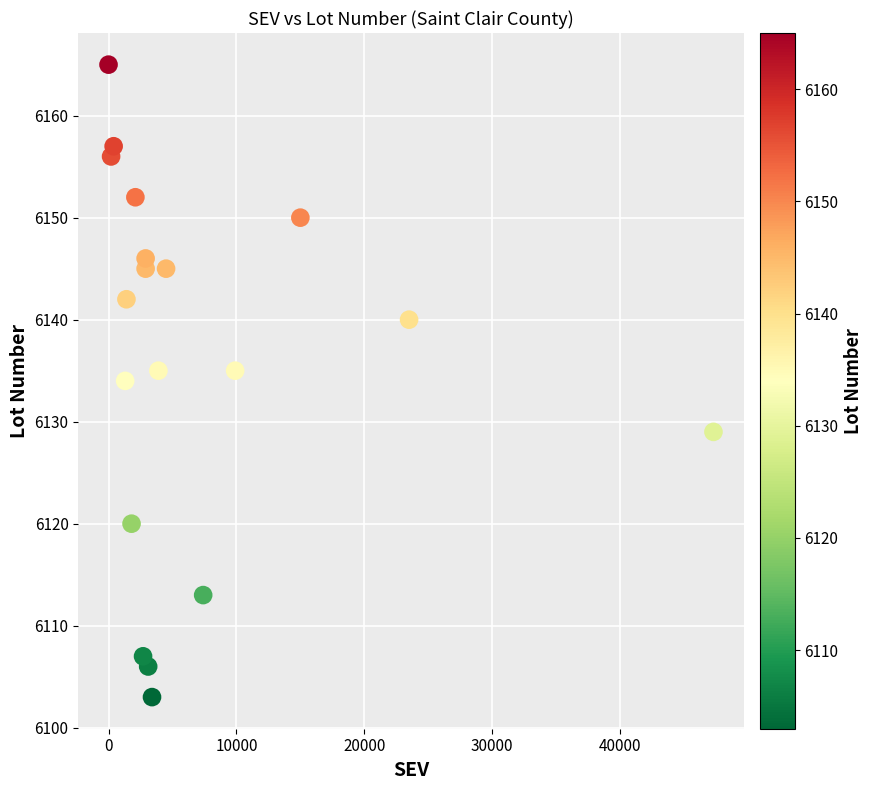

What is the range of Y values (max minus min)?

62